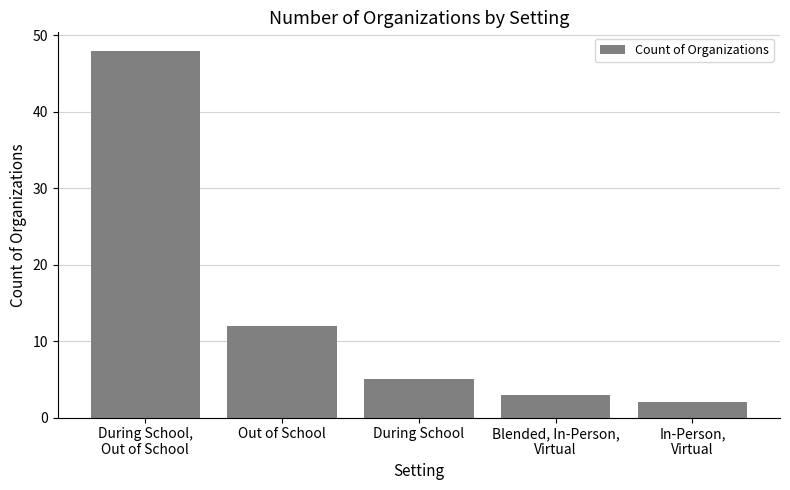

What is the difference between the maximum and minimum values?

46